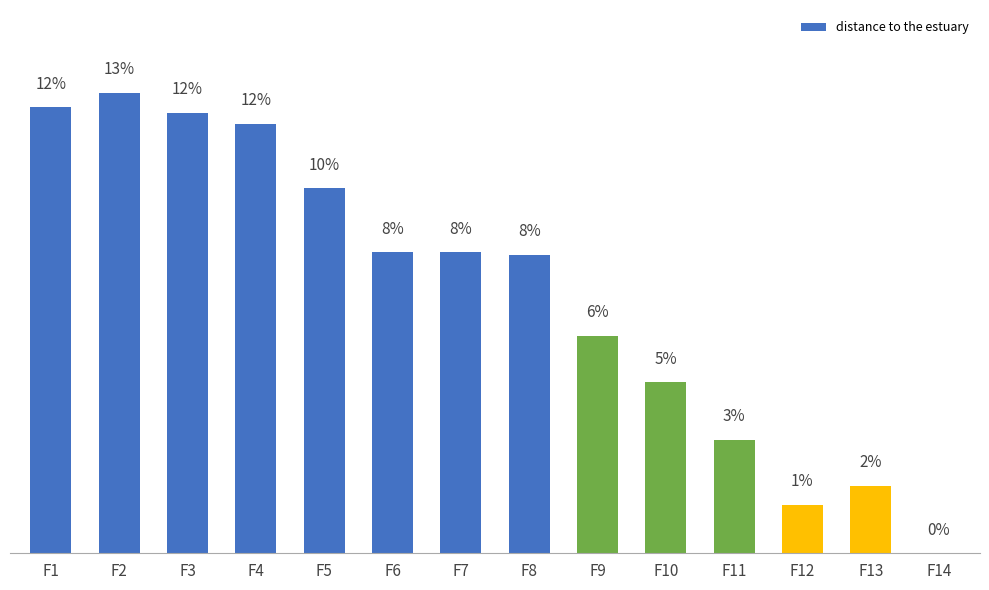

Are the bars horizontal?

No